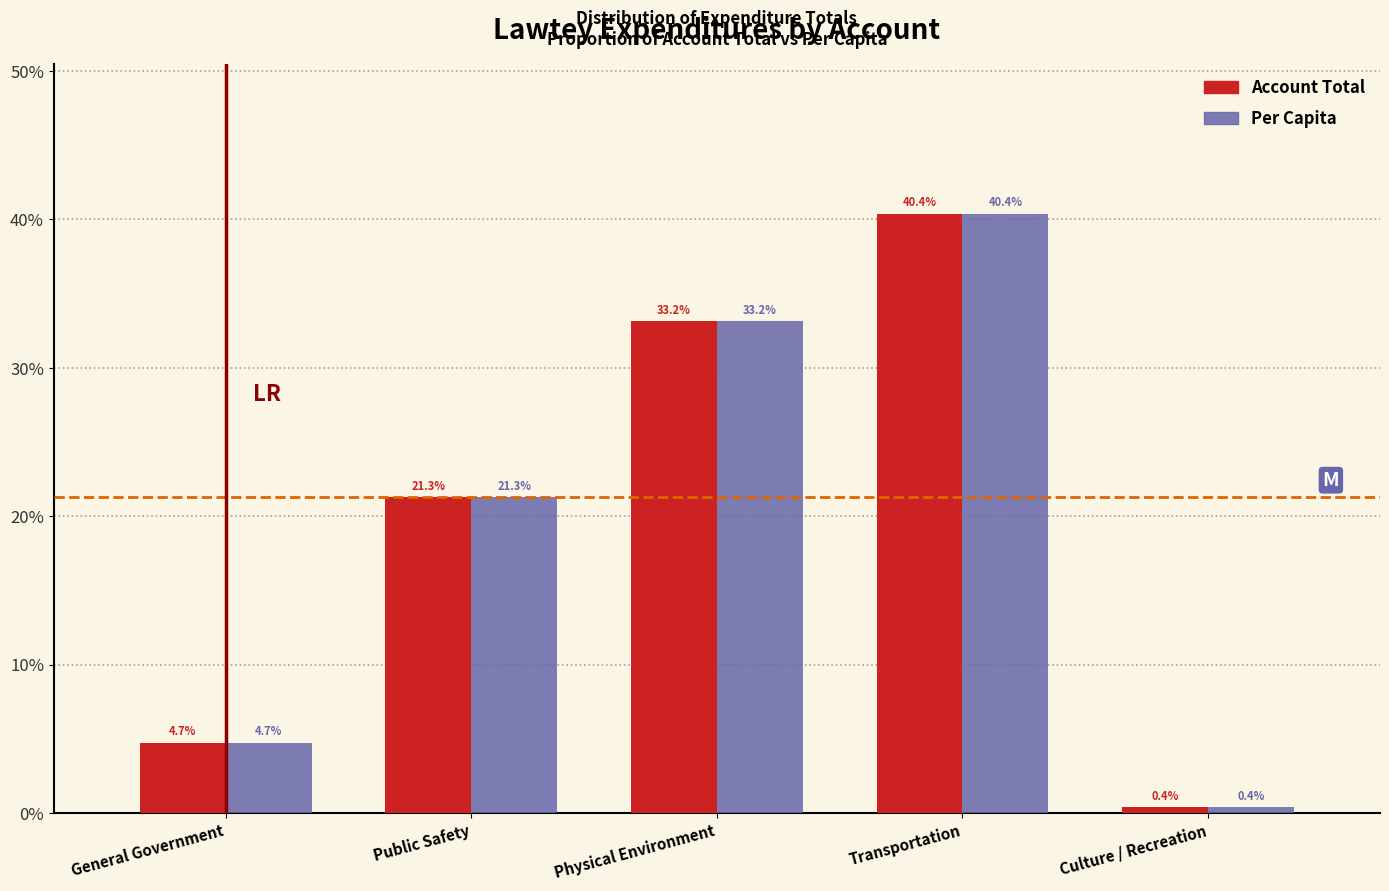

Reading left to right, extract all data points from this chart.

Account Total: General Government=4.7	Public Safety=21.3	Physical Environment=33.2	Transportation=40.4	Culture / Recreation=0.4
Per Capita: General Government=4.7	Public Safety=21.3	Physical Environment=33.2	Transportation=40.4	Culture / Recreation=0.4